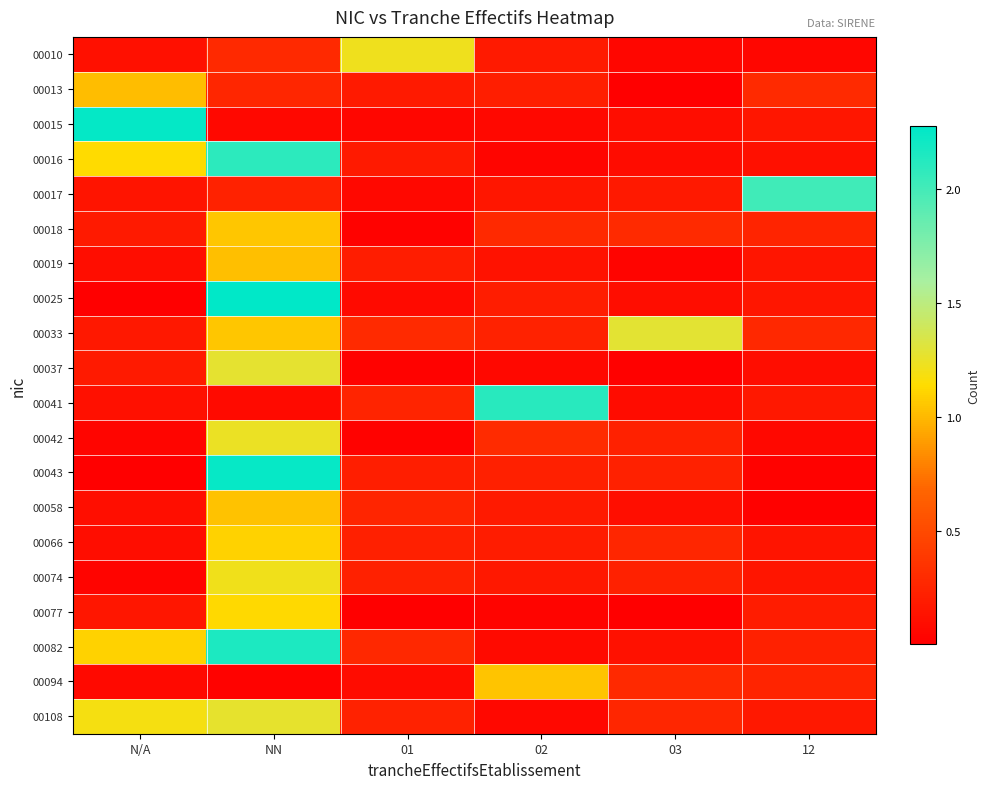

Reading left to right, what are all the values shown in this chart?

00010: N/A=0.1	NN=0.3	01=1.2	02=0.2	03=0.0	12=0.0
00013: N/A=1.0	NN=0.3	01=0.2	02=0.2	03=0.0	12=0.3
00015: N/A=2.2	NN=0.1	01=0.1	02=0.1	03=0.1	12=0.2
00016: N/A=1.1	NN=2.1	01=0.2	02=0.0	03=0.1	12=0.1
00017: N/A=0.1	NN=0.2	01=0.1	02=0.2	03=0.2	12=2.0
00018: N/A=0.2	NN=1.1	01=0.0	02=0.3	03=0.3	12=0.2
00019: N/A=0.1	NN=1.0	01=0.2	02=0.1	03=0.0	12=0.1
00025: N/A=0.0	NN=2.3	01=0.1	02=0.2	03=0.1	12=0.2
00033: N/A=0.2	NN=1.1	01=0.3	02=0.2	03=1.3	12=0.3
00037: N/A=0.2	NN=1.3	01=0.0	02=0.1	03=0.0	12=0.1
00041: N/A=0.1	NN=0.1	01=0.2	02=2.1	03=0.1	12=0.2
00042: N/A=0.0	NN=1.2	01=0.0	02=0.3	03=0.2	12=0.1
00043: N/A=0.0	NN=2.2	01=0.2	02=0.2	03=0.2	12=0.0
00058: N/A=0.1	NN=1.0	01=0.3	02=0.2	03=0.1	12=0.0
00066: N/A=0.1	NN=1.1	01=0.2	02=0.2	03=0.3	12=0.1
00074: N/A=0.0	NN=1.2	01=0.2	02=0.2	03=0.2	12=0.1
00077: N/A=0.2	NN=1.1	01=0.0	02=0.0	03=0.0	12=0.2
00082: N/A=1.1	NN=2.2	01=0.3	02=0.1	03=0.1	12=0.2
00094: N/A=0.1	NN=0.0	01=0.1	02=1.0	03=0.3	12=0.2
00108: N/A=1.2	NN=1.3	01=0.2	02=0.1	03=0.3	12=0.2